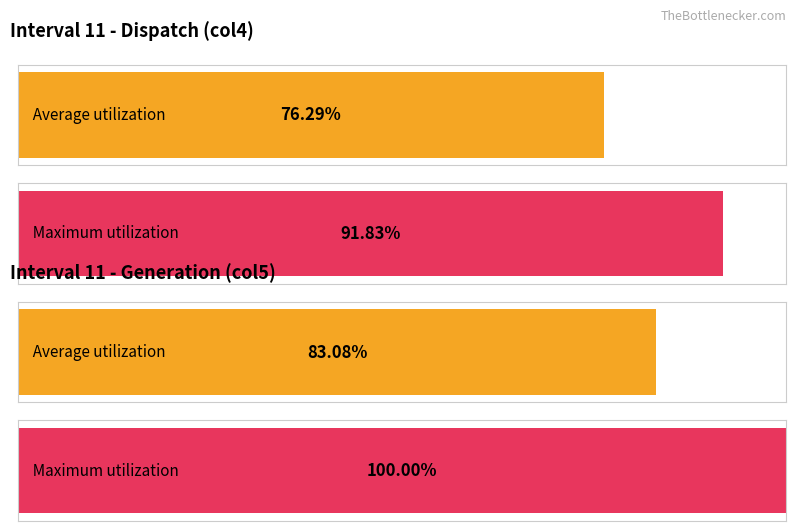

List the series in order of their peak value, highest first.

Maximum utilization, Average utilization